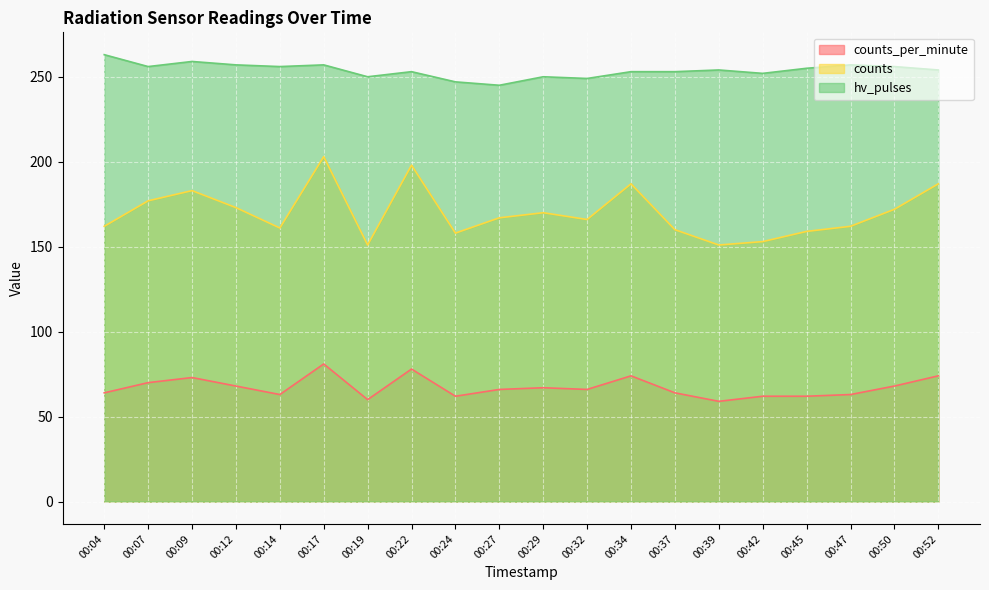

Reading left to right, what are all the values shown in this chart?

counts_per_minute: 00:04=64	00:07=70	00:09=73	00:12=68	00:14=63	00:17=81	00:19=60	00:22=78	00:24=62	00:27=66	00:29=67	00:32=66	00:34=74	00:37=64	00:39=59	00:42=62	00:45=62	00:47=63	00:50=68	00:52=74
counts: 00:04=162	00:07=177	00:09=183	00:12=173	00:14=161	00:17=203	00:19=151	00:22=198	00:24=158	00:27=167	00:29=170	00:32=166	00:34=187	00:37=160	00:39=151	00:42=153	00:45=159	00:47=162	00:50=172	00:52=187
hv_pulses: 00:04=263	00:07=256	00:09=259	00:12=257	00:14=256	00:17=257	00:19=250	00:22=253	00:24=247	00:27=245	00:29=250	00:32=249	00:34=253	00:37=253	00:39=254	00:42=252	00:45=255	00:47=257	00:50=256	00:52=254